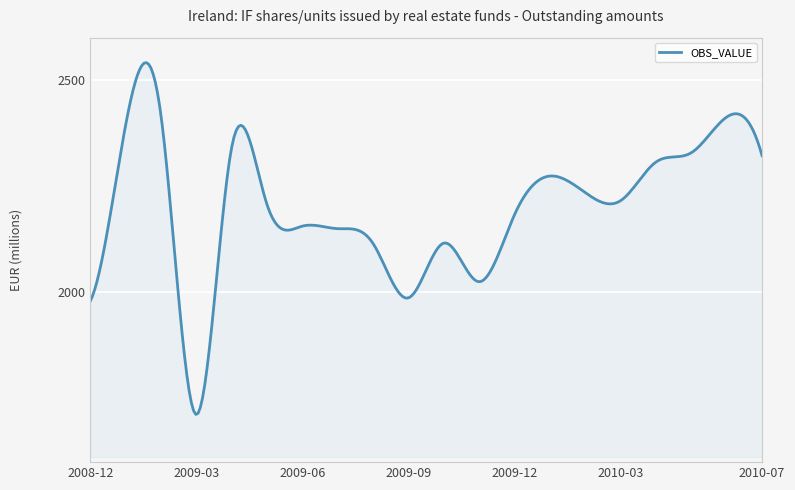

True or false: the data has more than 1 interior local peaks.

True